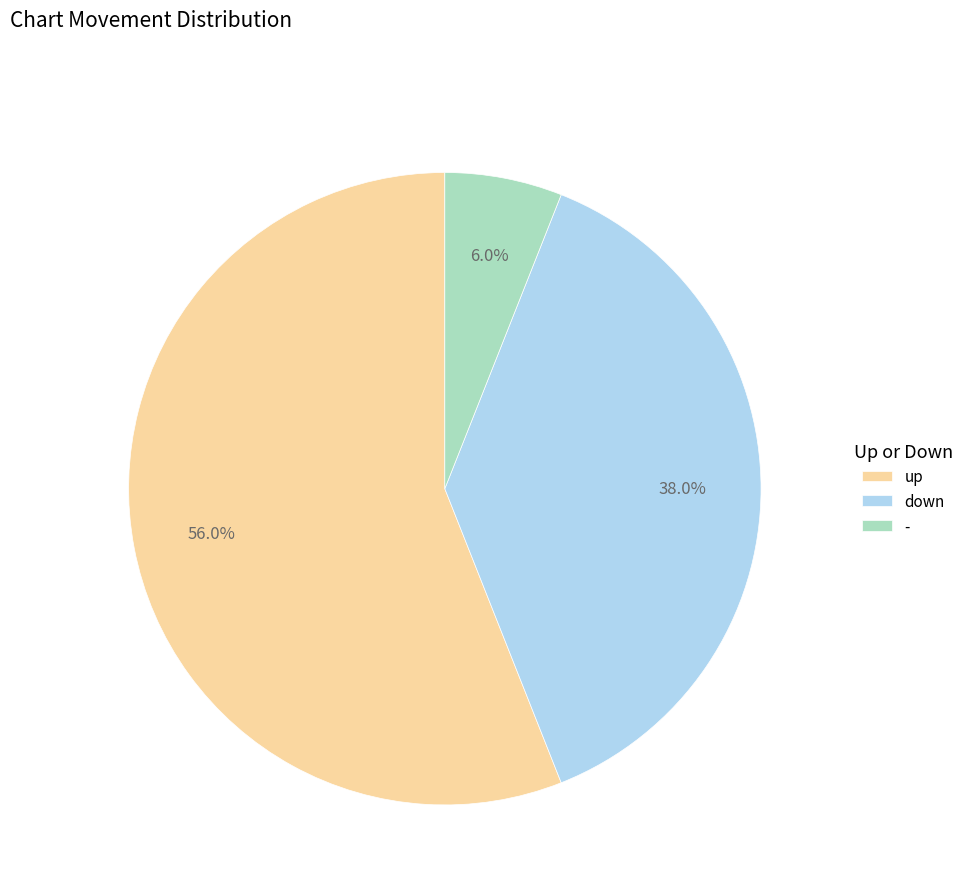

What portion of the pie excludes down?

62.0%